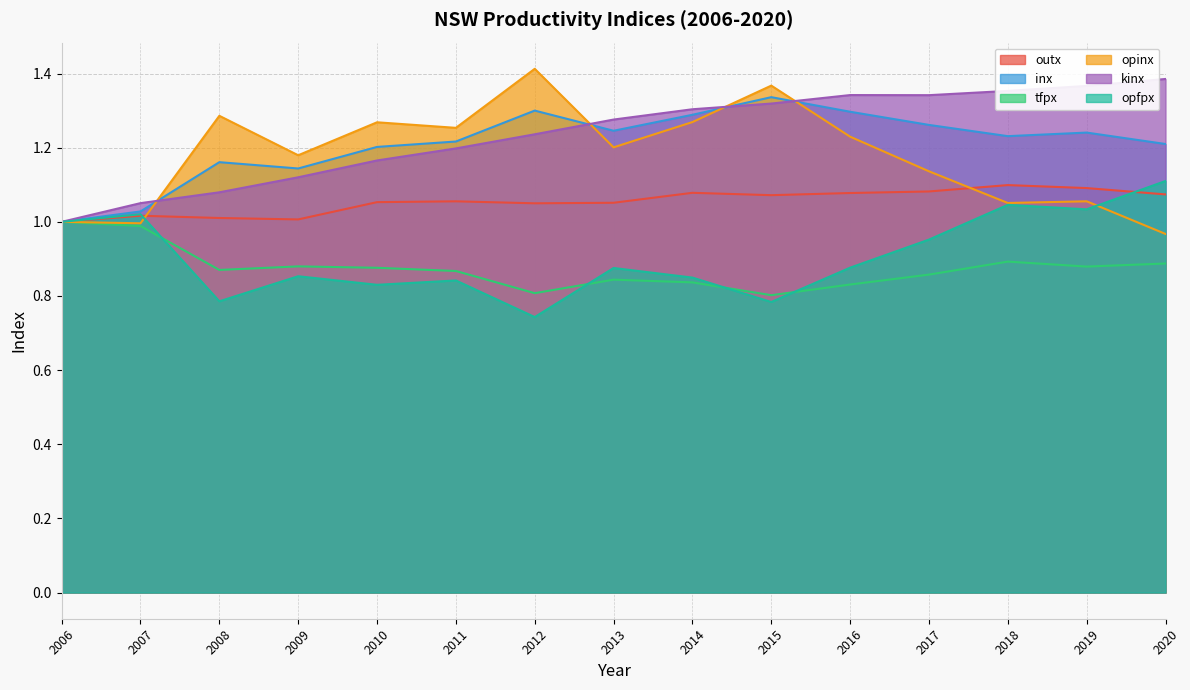

List the labels in order of outx value, smallest first.

2006, 2009, 2008, 2007, 2012, 2013, 2010, 2011, 2015, 2020, 2016, 2014, 2017, 2019, 2018